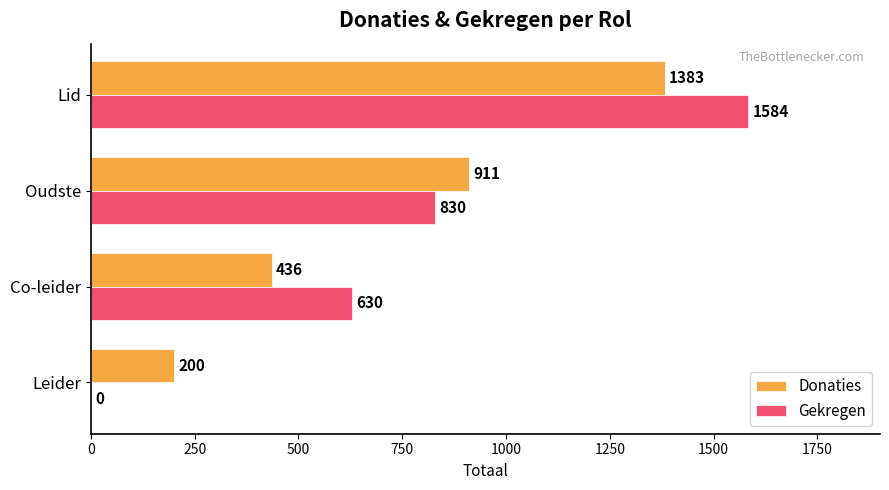

Which series has the largest range (max minus min)?

Gekregen